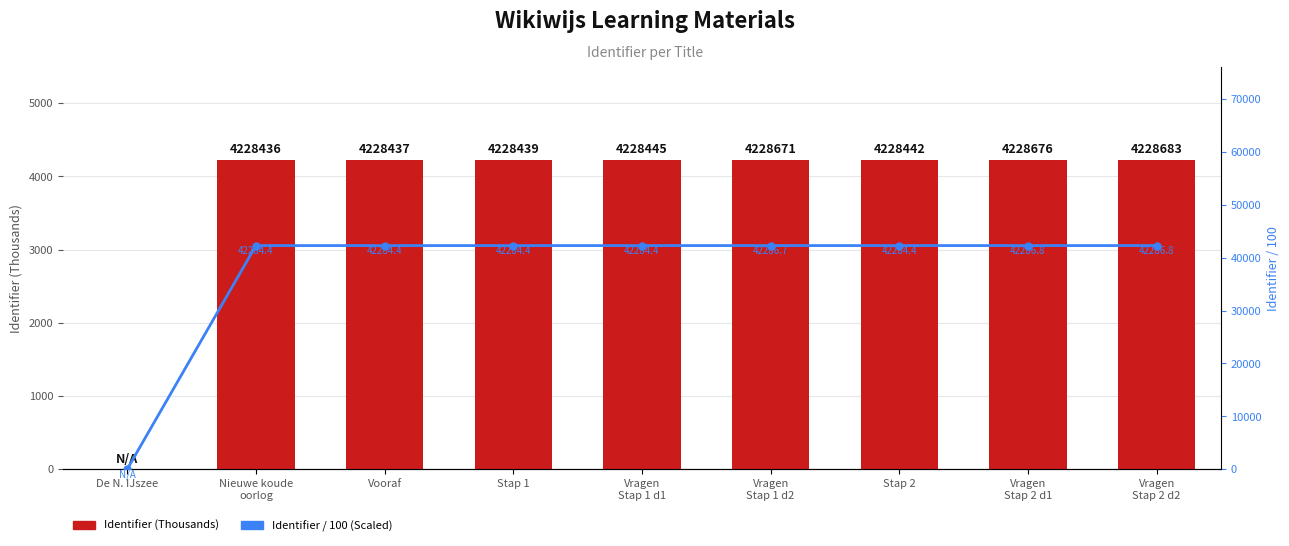

What is the sum of the Identifier (Thousands) values at Vragen
Stap 1 d1 and Stap 2?

8456.9